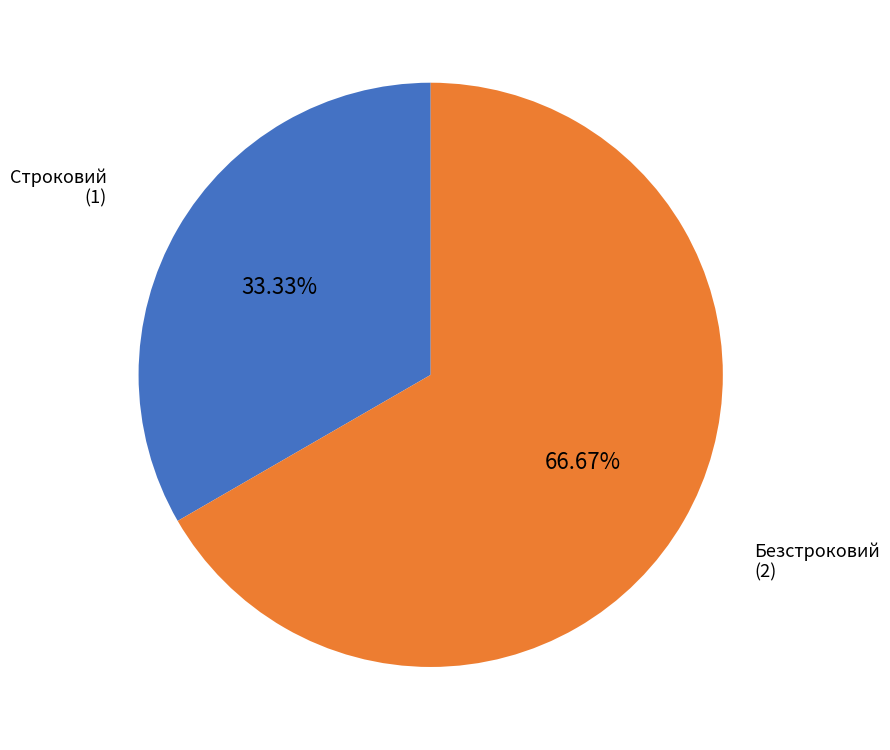

Is there a majority slice in this chart?

Yes